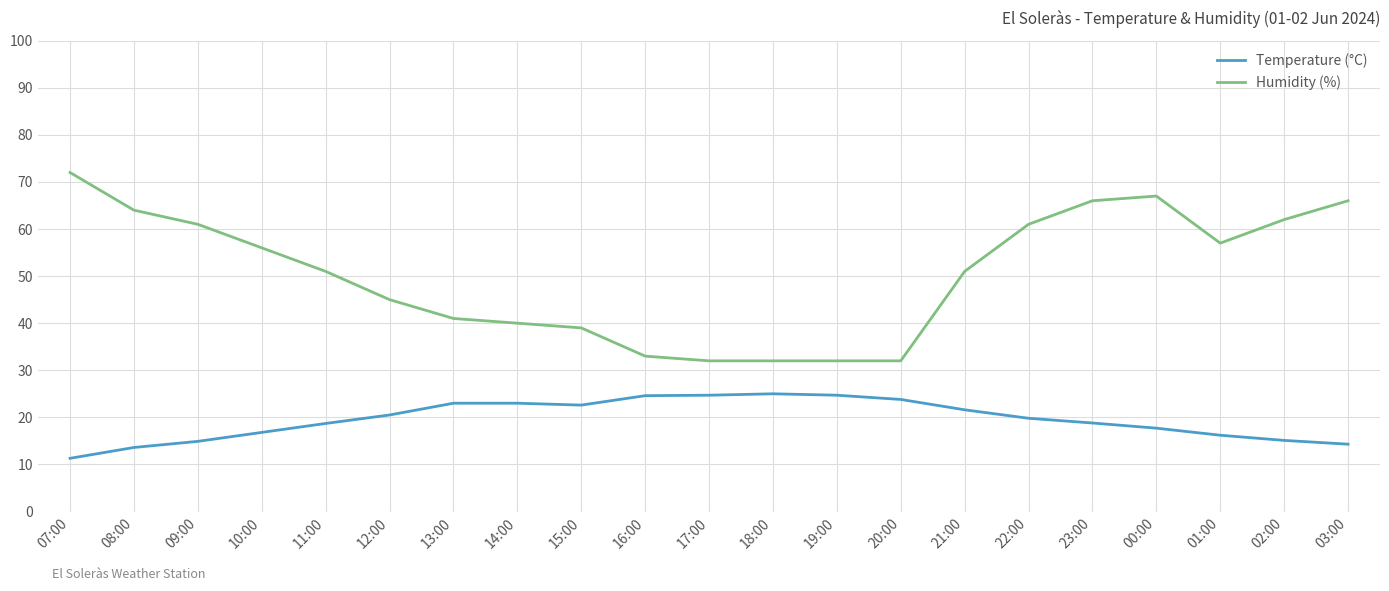

Read the Temperature (°C) value at 10:00.

16.8